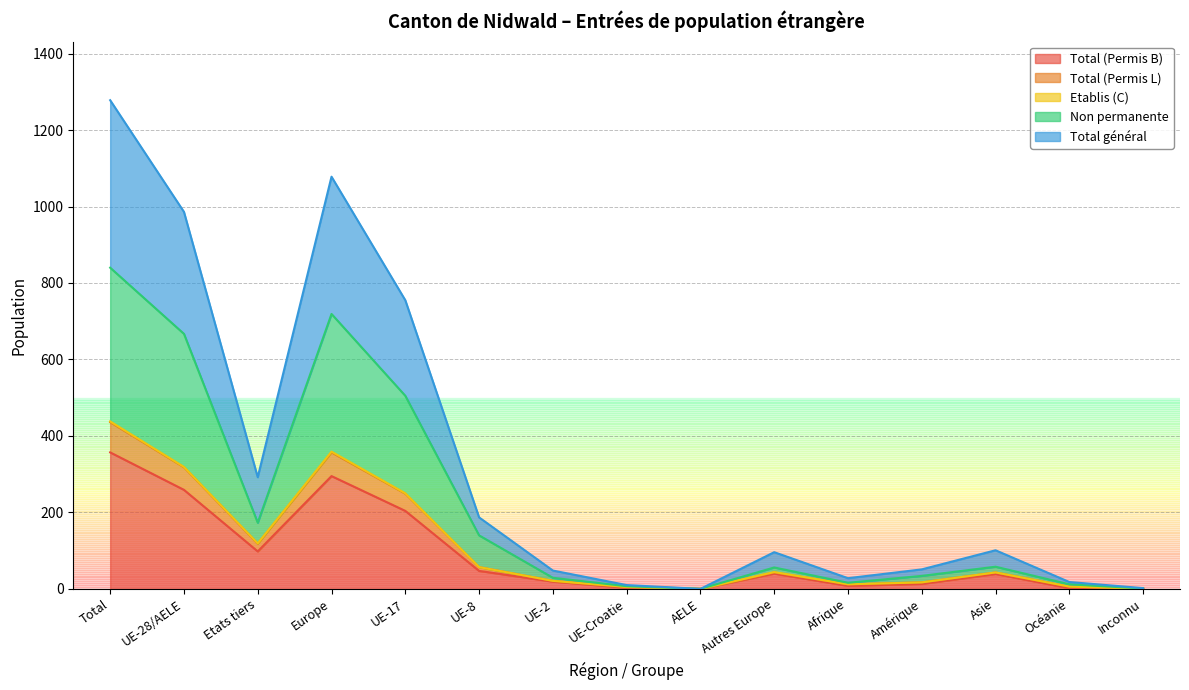

Where is the first local minimum for Total général?

Etats tiers